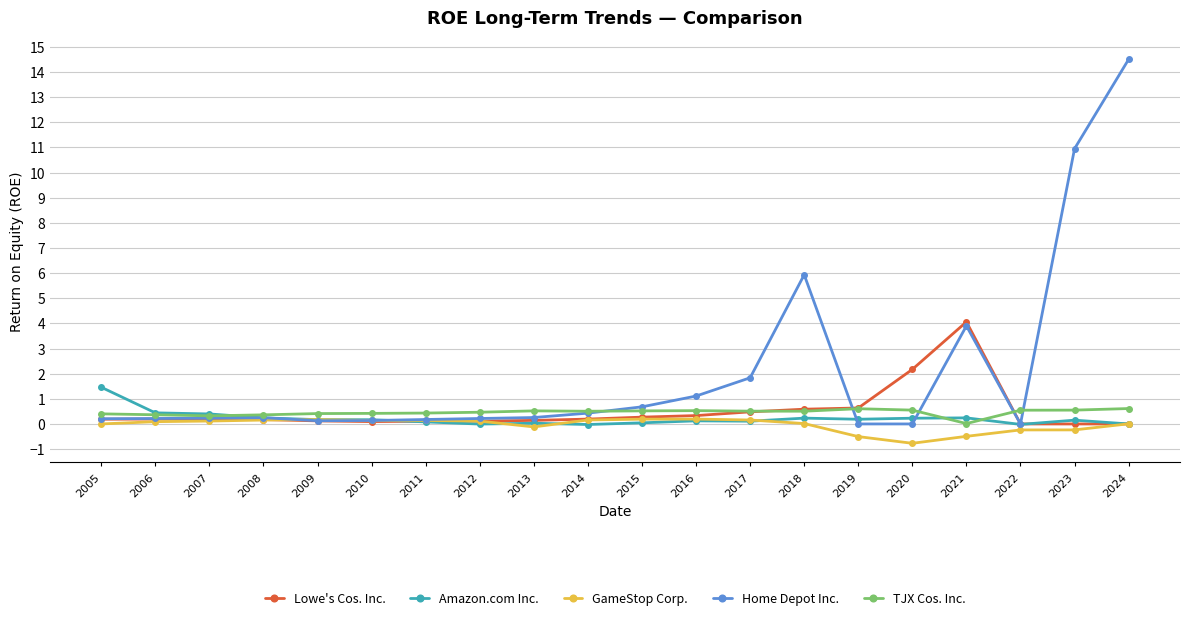

True or false: Amazon.com Inc. and TJX Cos. Inc. intersect in this chart.

True